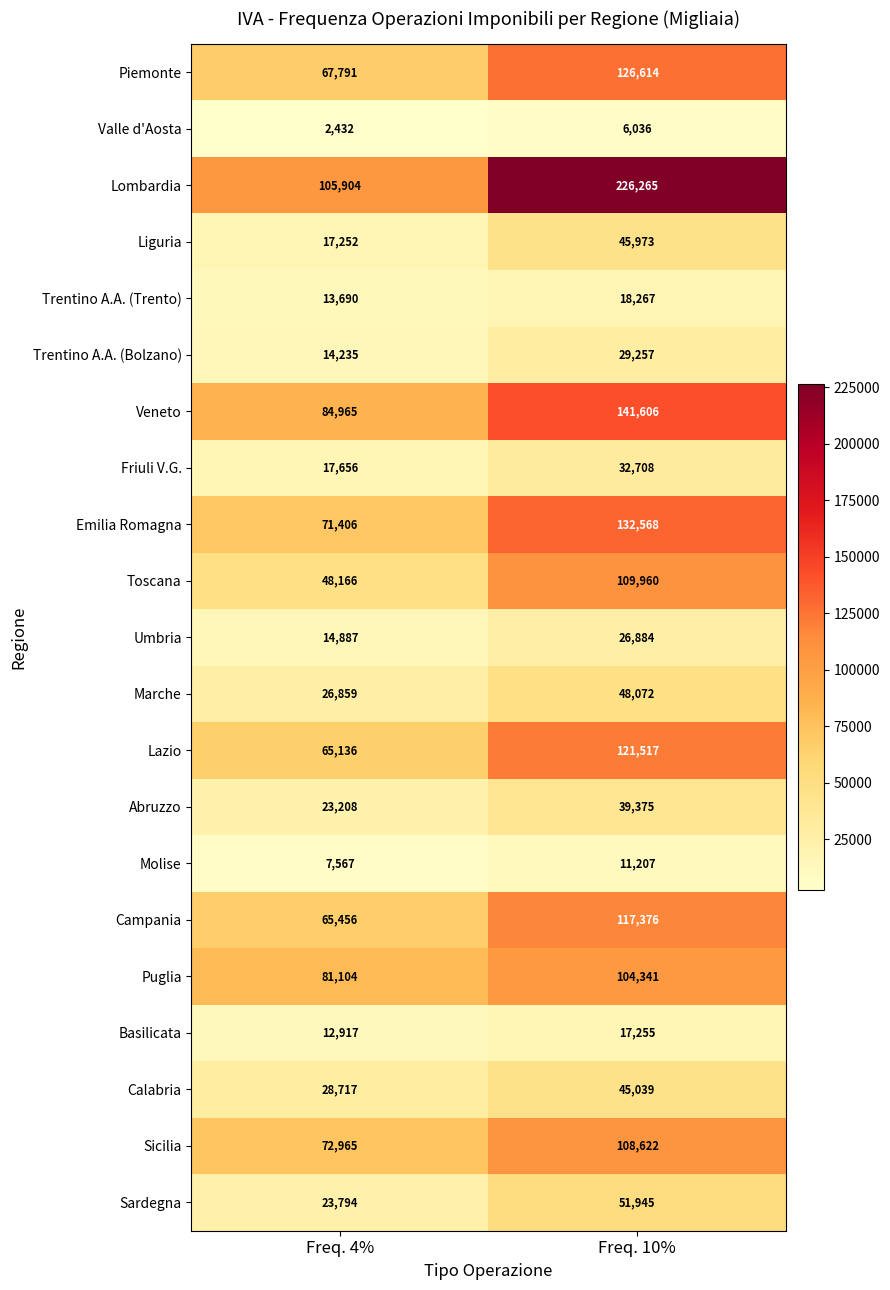

What is the sum of all Campania values?

182832